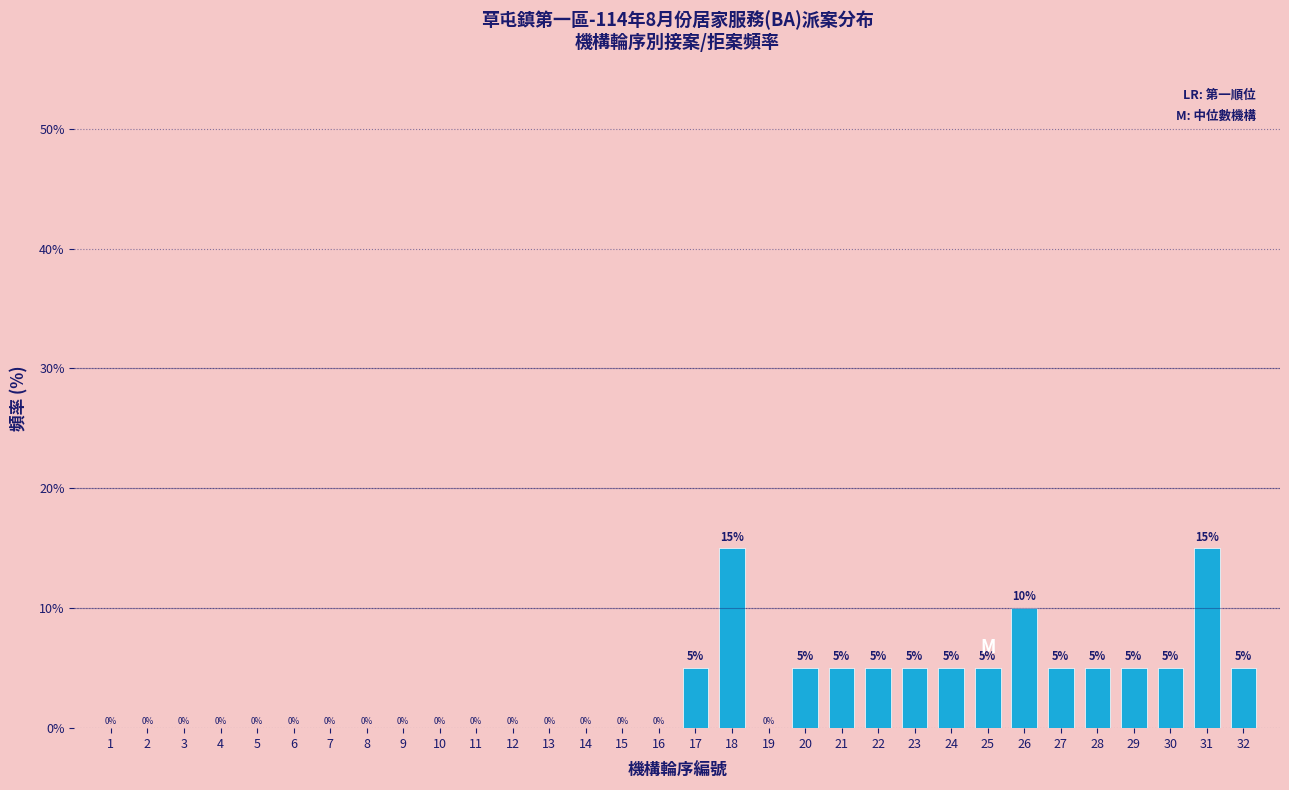

Reading left to right, extract all data points from this chart.

1=0	2=0	3=0	4=0	5=0	6=0	7=0	8=0	9=0	10=0	11=0	12=0	13=0	14=0	15=0	16=0	17=5	18=15	19=0	20=5	21=5	22=5	23=5	24=5	25=5	26=10	27=5	28=5	29=5	30=5	31=15	32=5